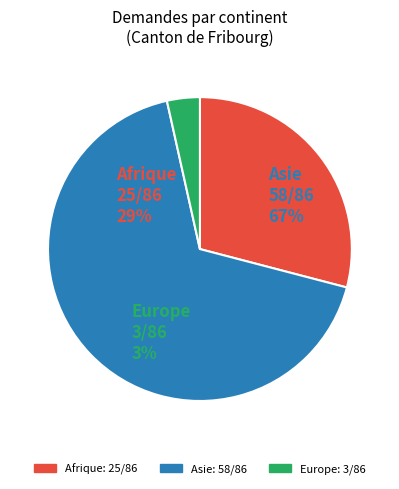

What portion of the pie excludes Asie?

32.6%